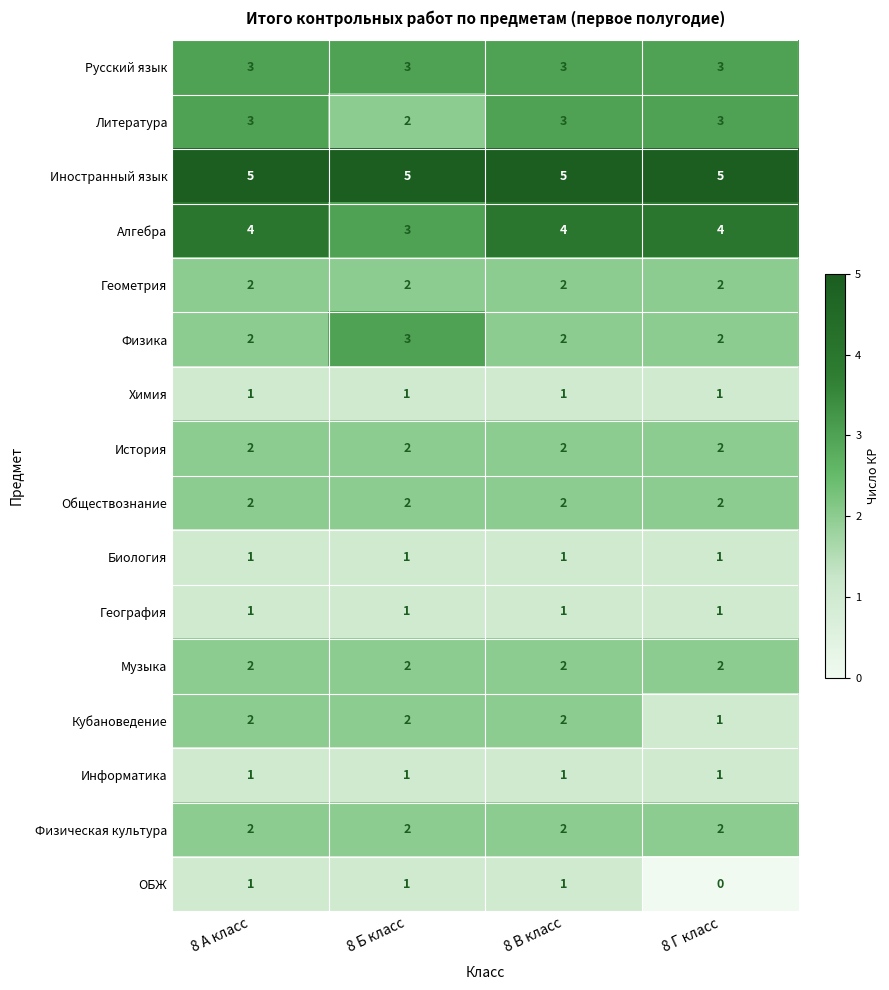

What is the approximate value of Литература at 8 В класс?

3